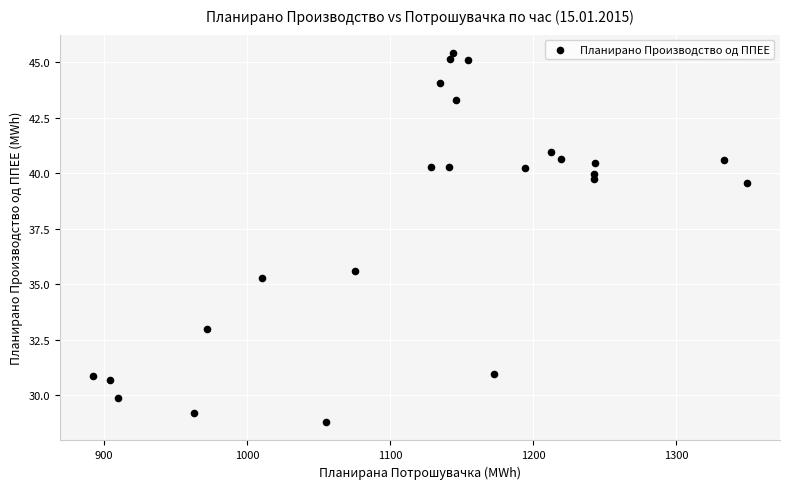

What is the range of X values (max minus min)?

457.2